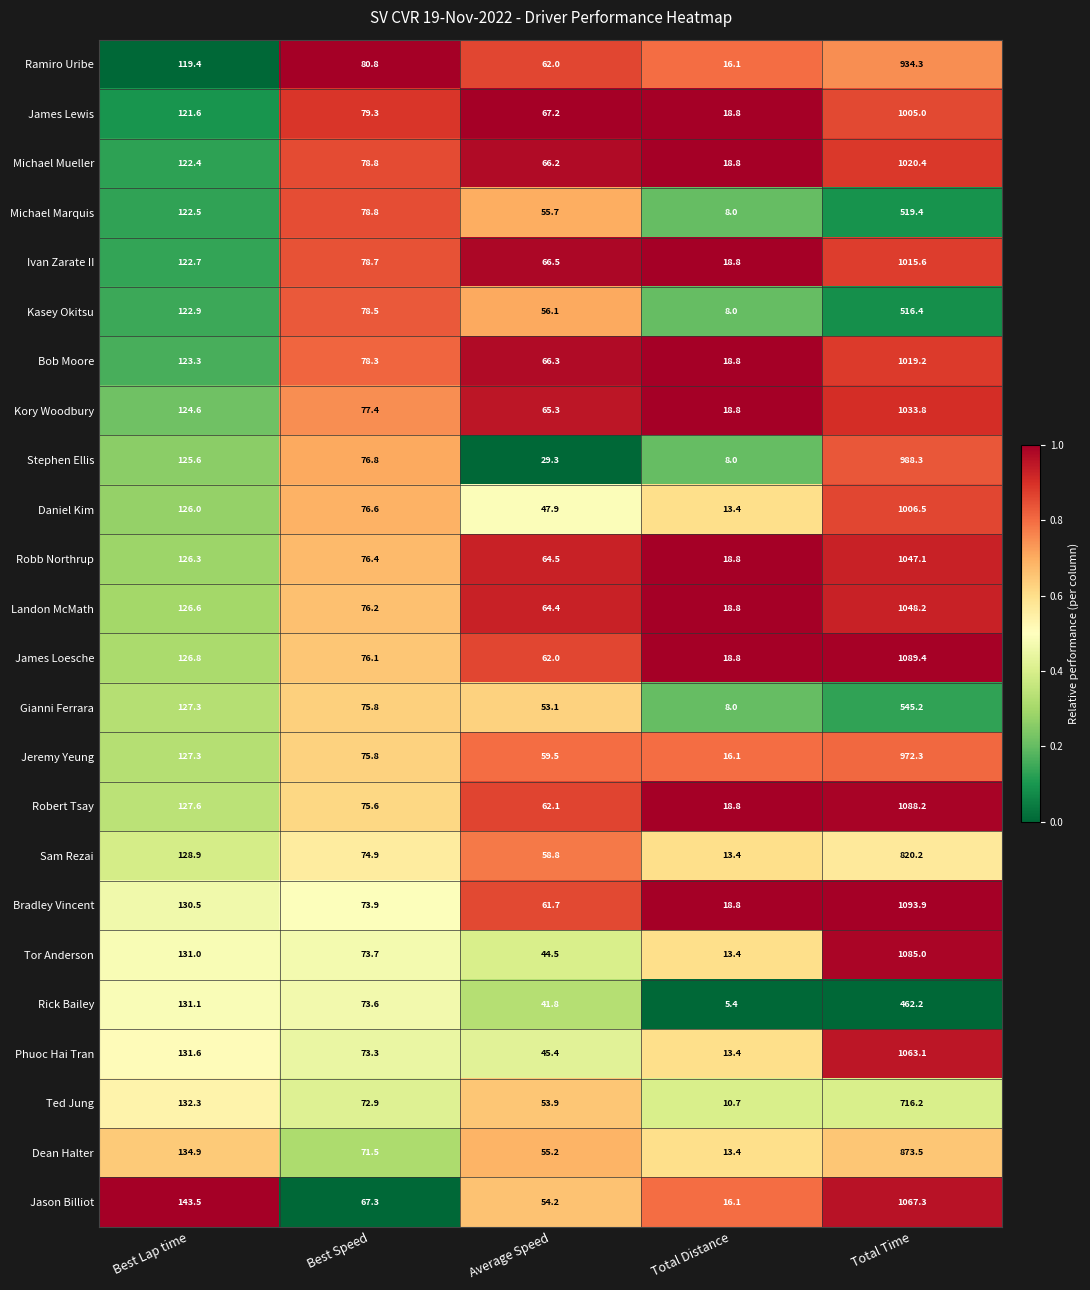

Which series has the largest range (max minus min)?

Bradley Vincent